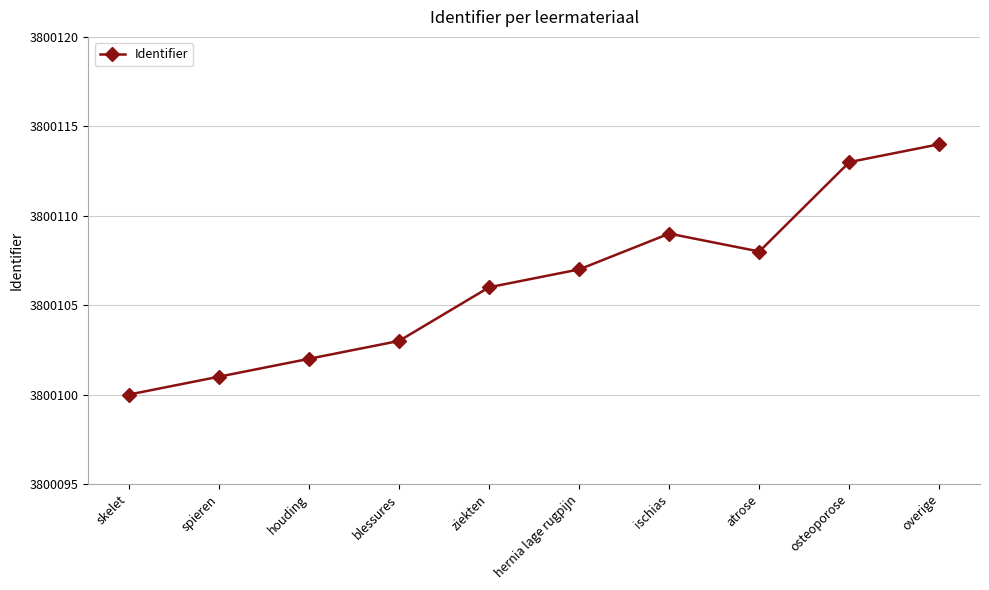

At which category does the chart reach its peak across all series?

overige